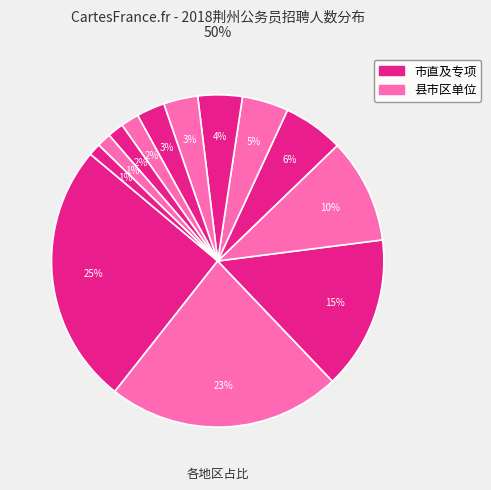

How many slices are in this pie chart?

13